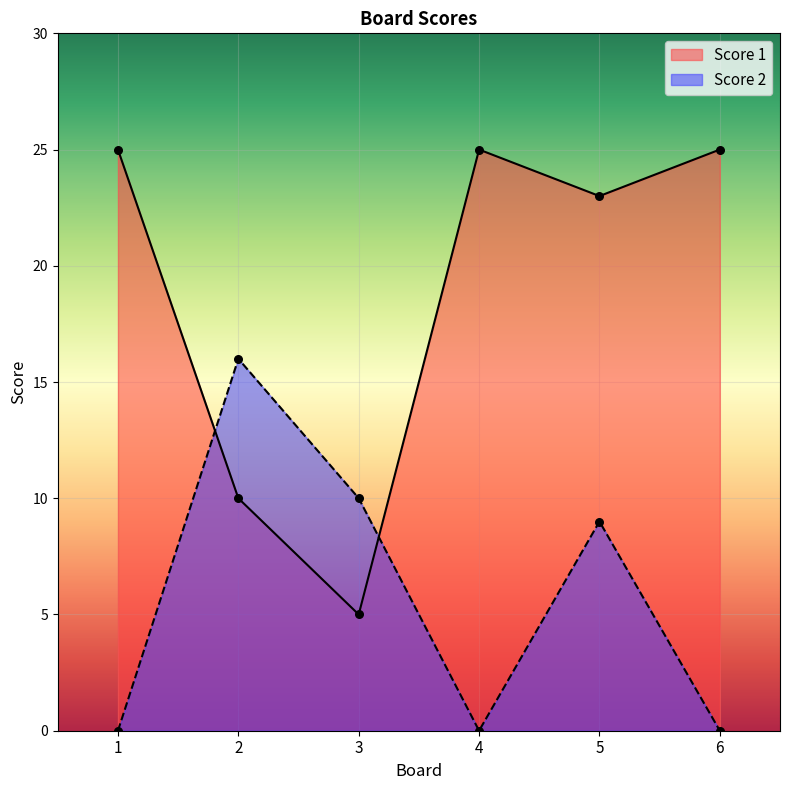

What is the total value across all series at 5?

32